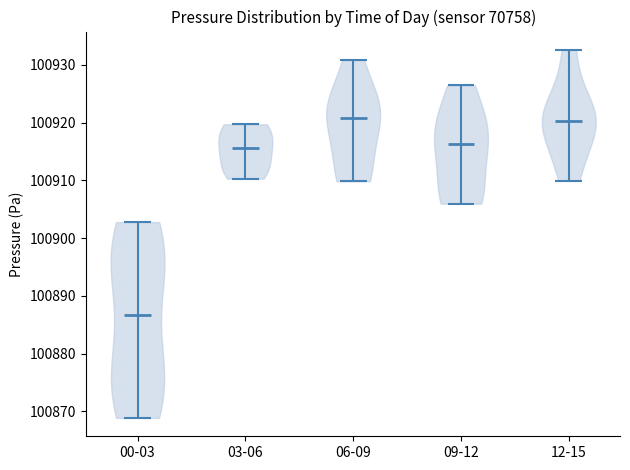

Reading left to right, read every violin against the y-axis: where its median line is, and the lowest and highest points it reaches. The values are not printed on the chart, so give them approximately, as read against the axis.

00-03: median line 100887, lowest point 100869, highest point 100903
03-06: median line 100916, lowest point 100910, highest point 100920
06-09: median line 100921, lowest point 100910, highest point 100931
09-12: median line 100916, lowest point 100906, highest point 100926
12-15: median line 100920, lowest point 100910, highest point 100933